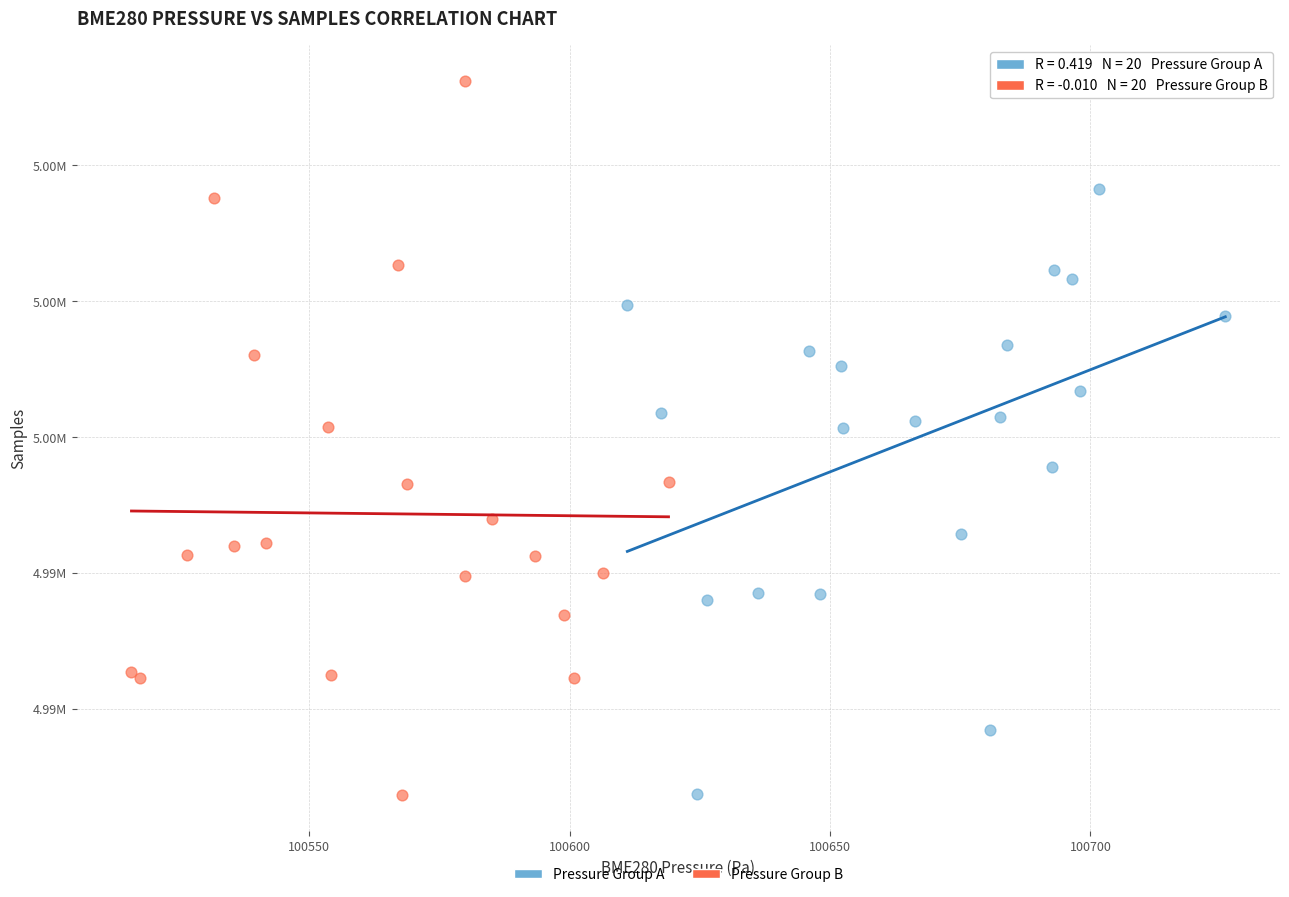

What are all the series names shown in the legend?

Pressure Group A, Pressure Group B